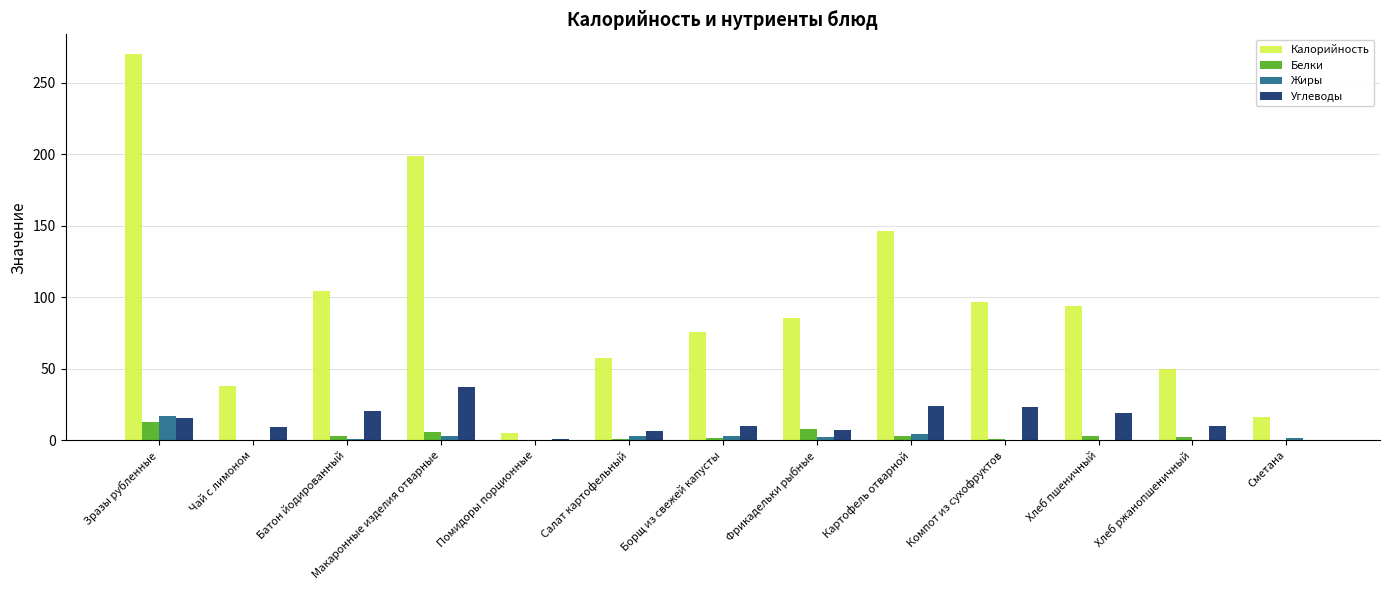

Is it true that Жиры equals 0.0 at Помидоры порционные?

True